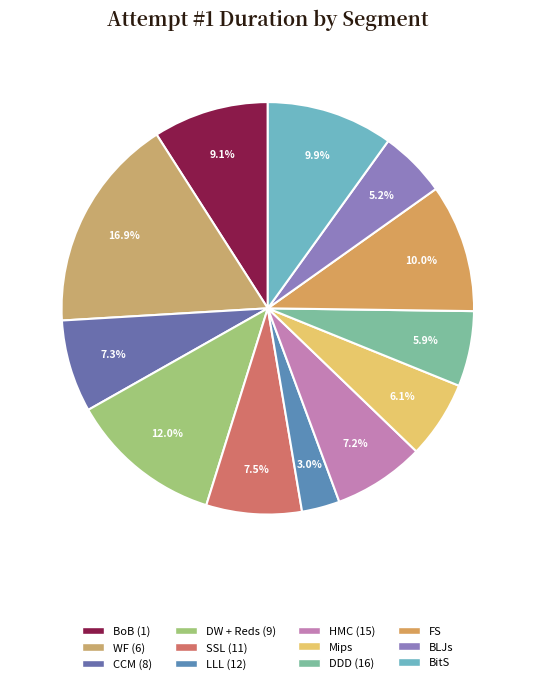

True or false: BLJs accounts for 5% of the total.

True